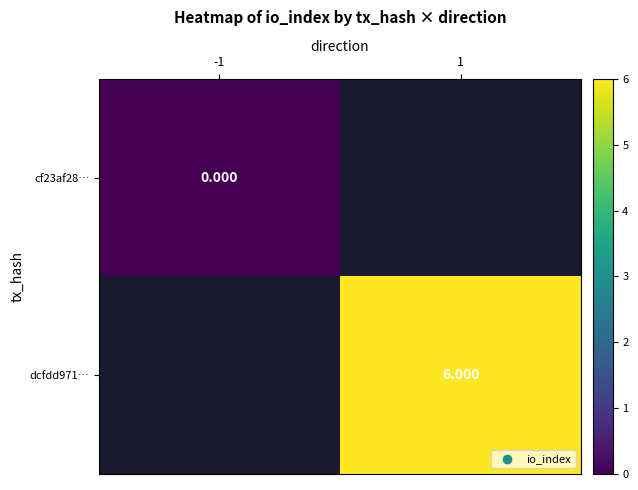

At which category does the chart reach its minimum across all series?

-1